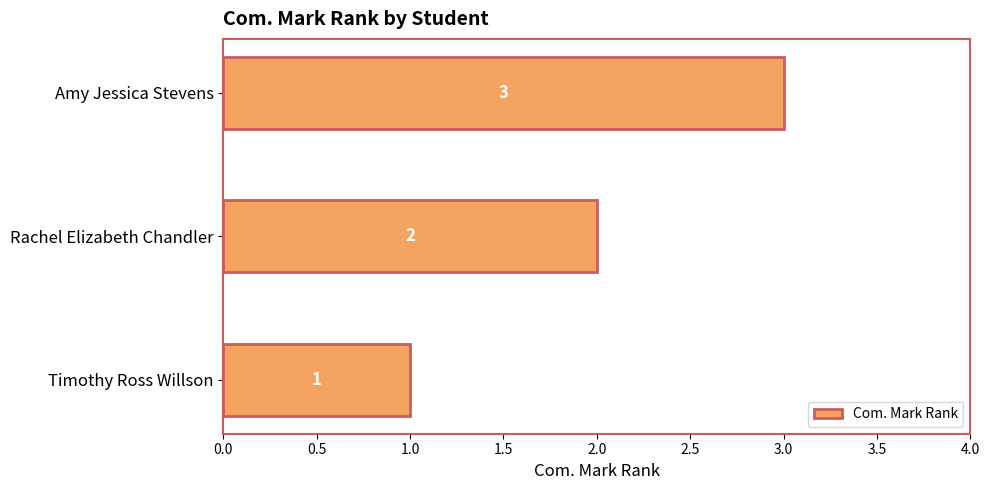

How many values are between 1 and 3?

3